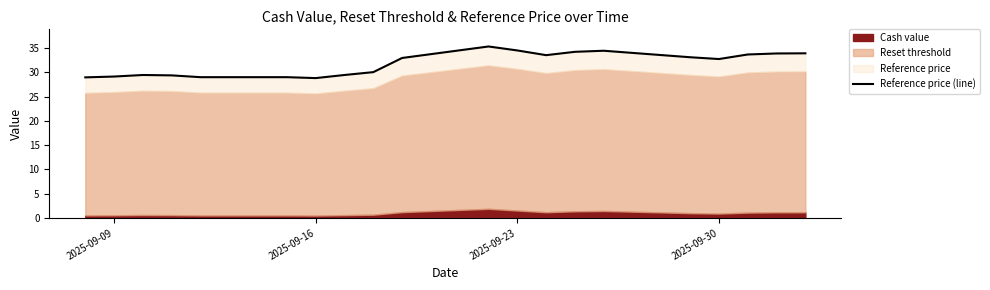

Reading right to left, what are all the values shown in this chart?

34.0	33.9	33.7	32.8	33.1	34.5	34.3	33.6	34.5	35.4	33.0	30.1	29.5	28.8	29.0	29.0	29.4	29.5	29.2	29.0